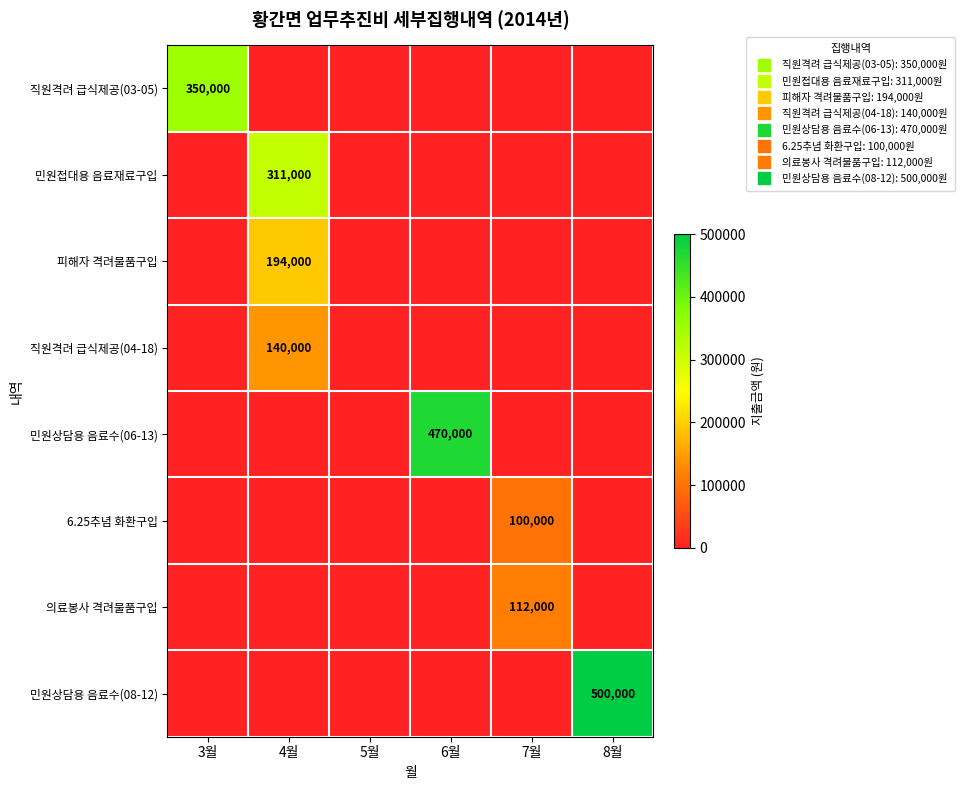

What is the difference between the highest and lowest values at 4월?

311000